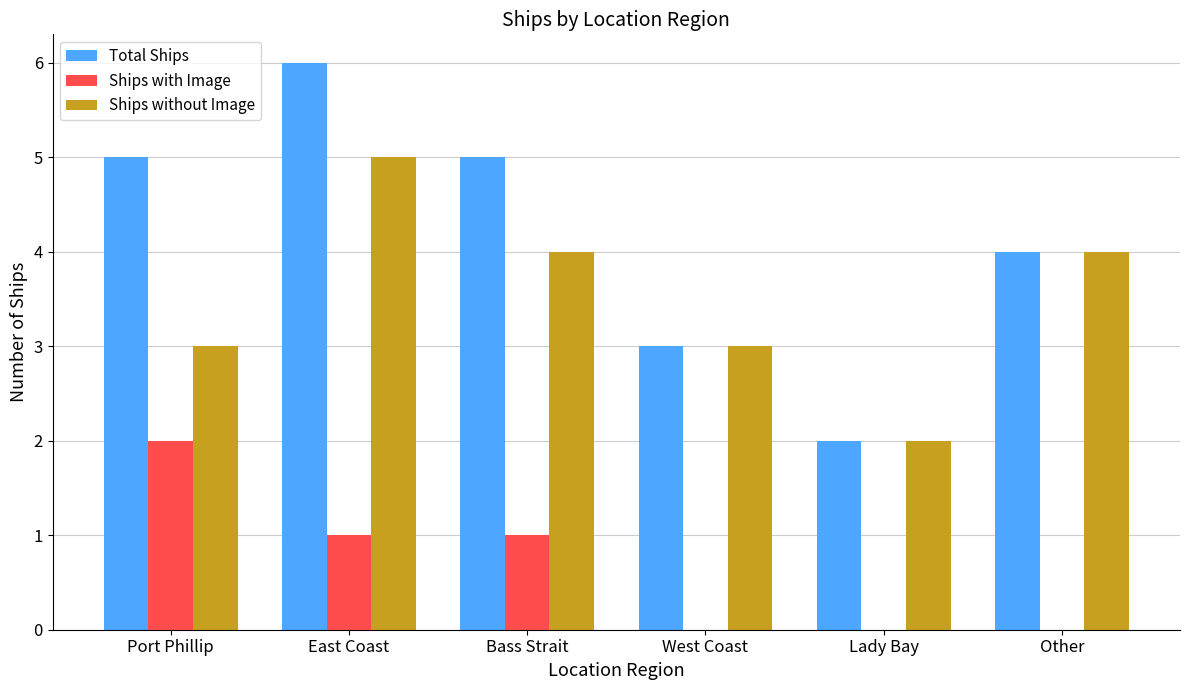

At which category is the sum across all series the highest?

East Coast